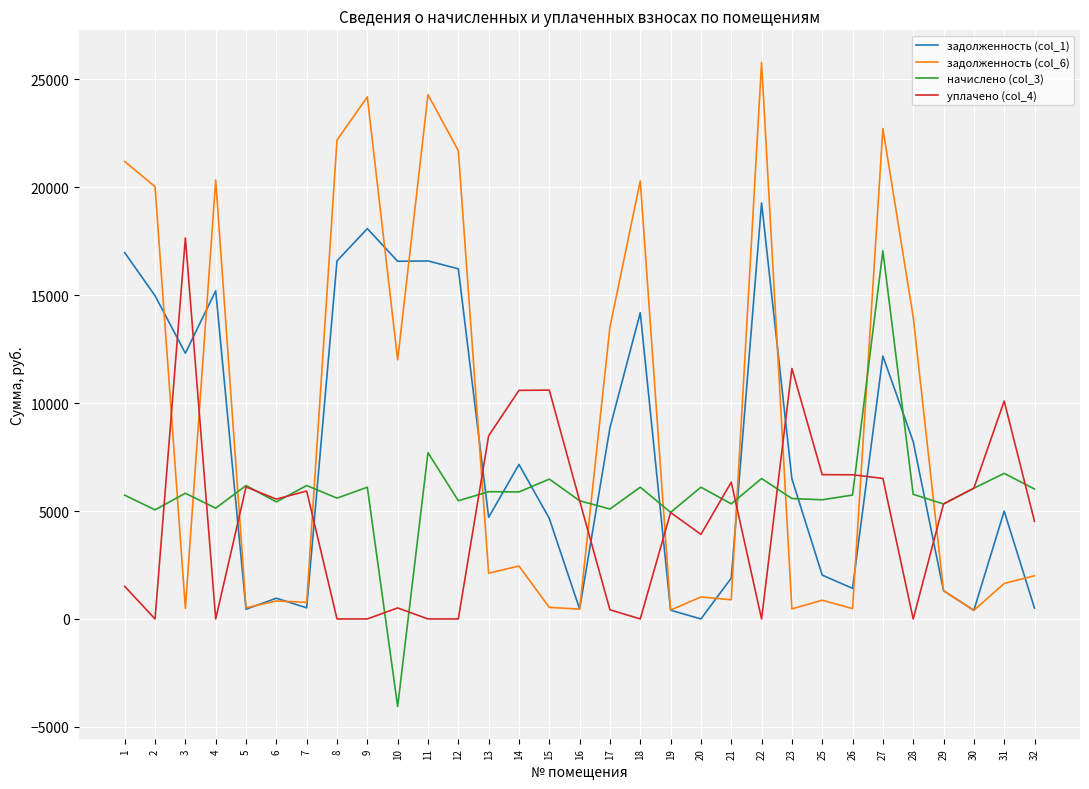

At 15, list the series in order from largest to smallest.

уплачено (col_4), начислено (col_3), задолженность (col_1), задолженность (col_6)